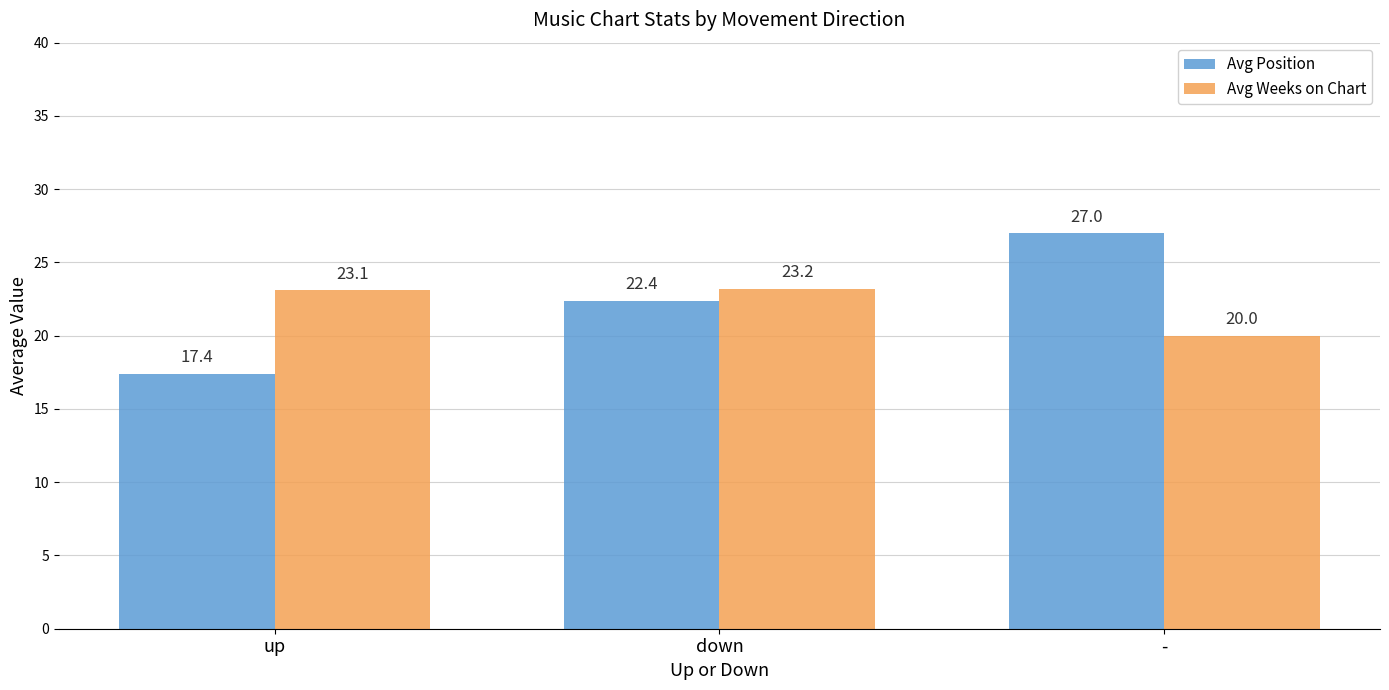

Reading left to right, transcribe all the data shown in this chart.

Avg Position: 17.4	22.4	27.0
Avg Weeks on Chart: 23.1	23.2	20.0